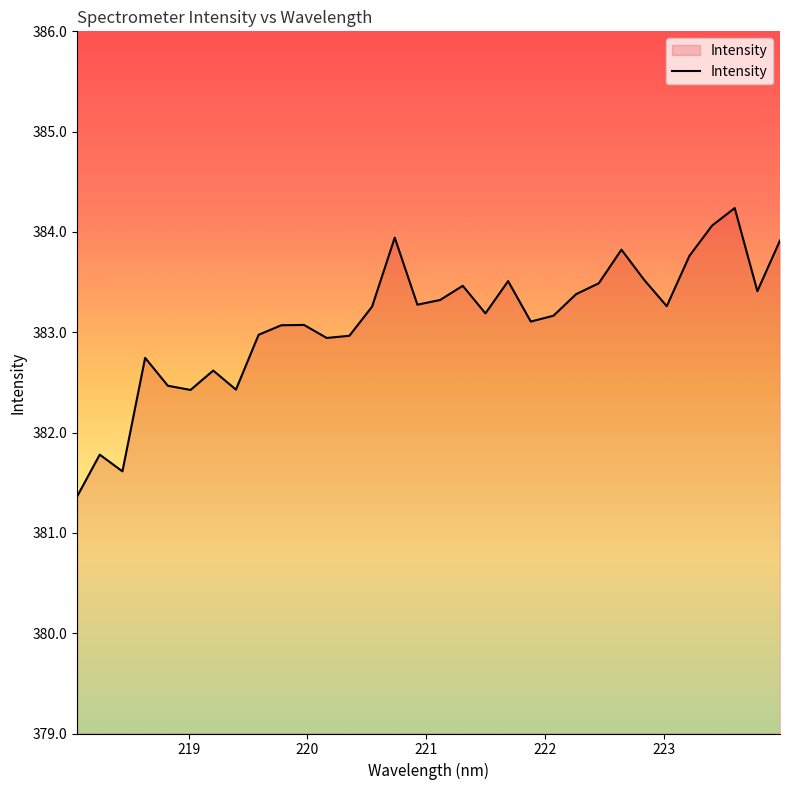

What is the greatest value displayed?

384.2